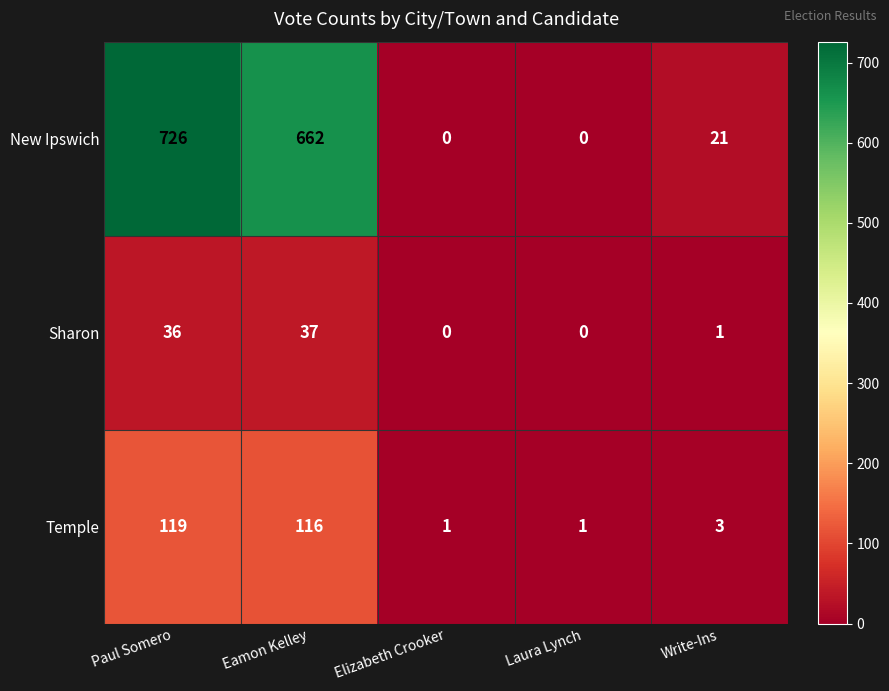

Count the number of categories in the chart.

5